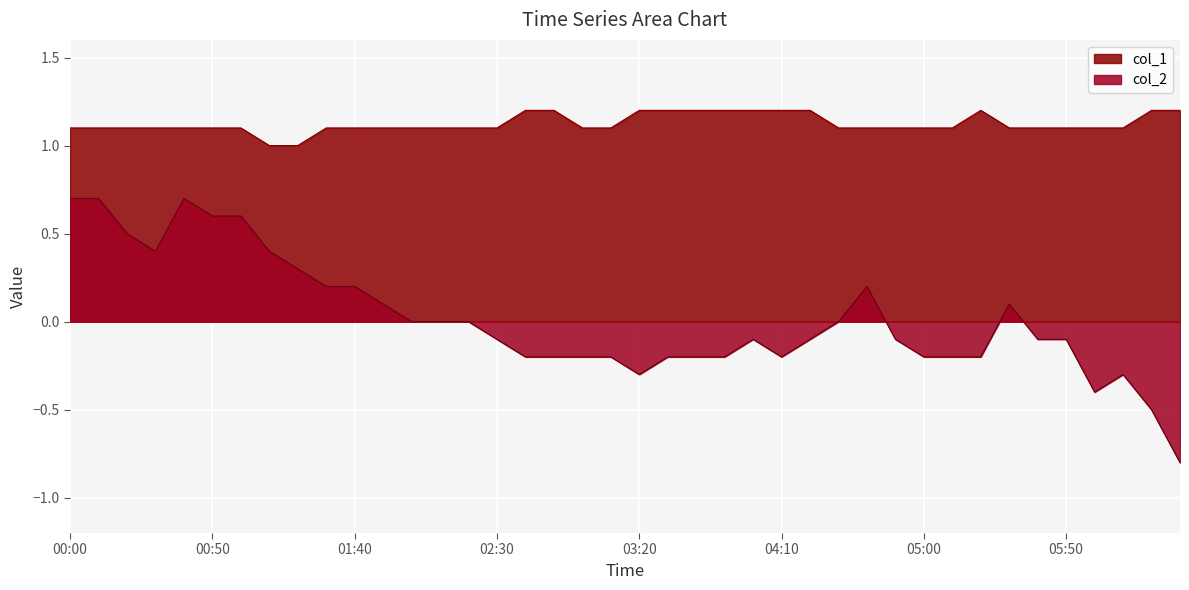

How many lines are shown in the chart?

2